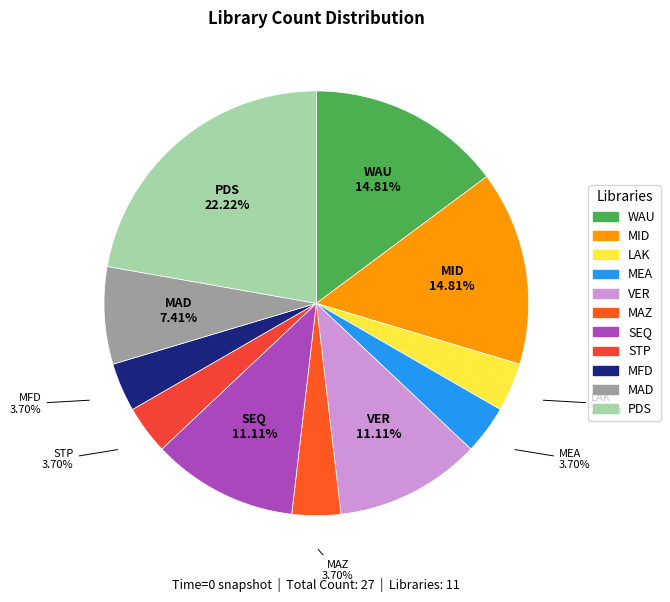

Is VER the majority of the pie?

No